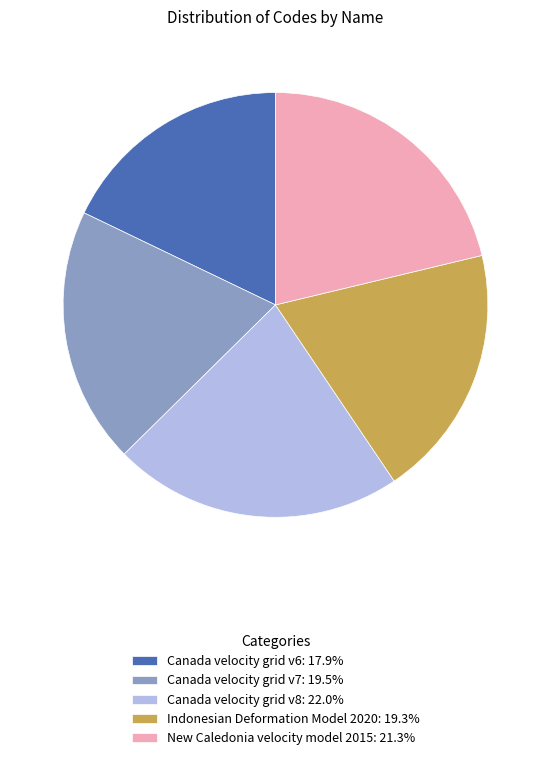

Is the sum of Canada velocity grid v7: 19.5% and Indonesian Deformation Model 2020: 19.3% greater than half?

No